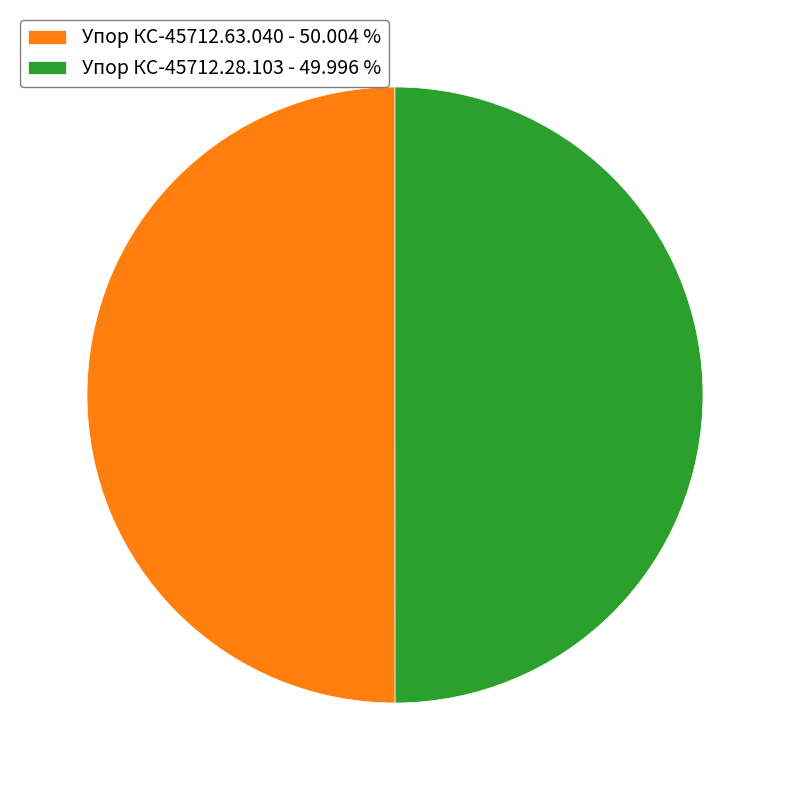

What is the ratio of the value at Упор КС-45712.28.103 - 49.996 % to the value at Упор КС-45712.63.040 - 50.004 %?

1.0